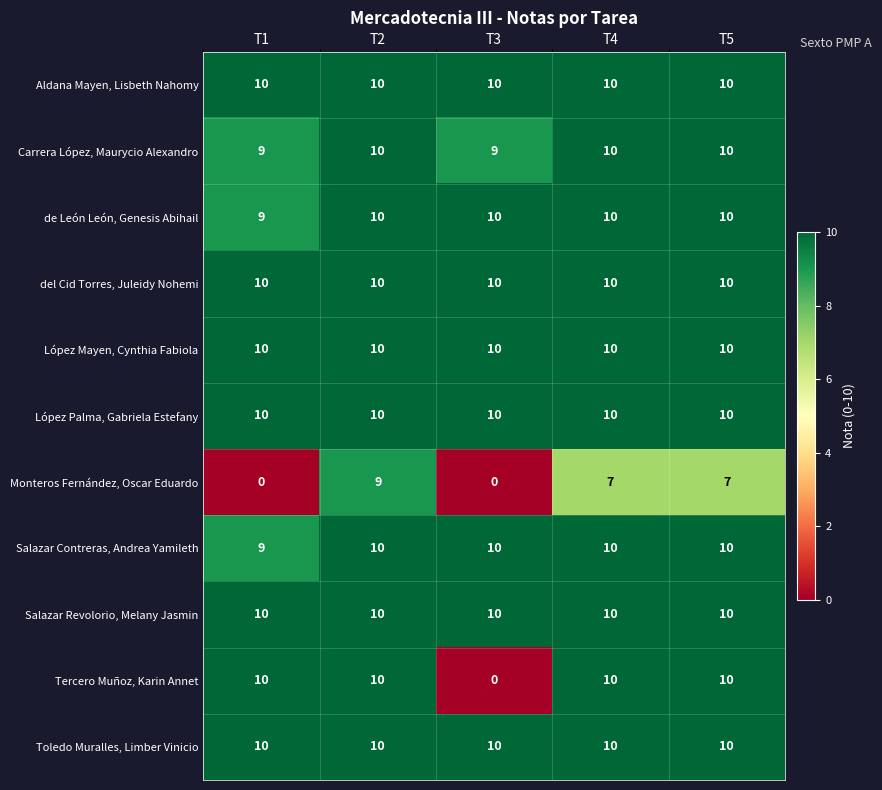

What is the highest value of the Tercero Muñoz, Karin Annet series?

10